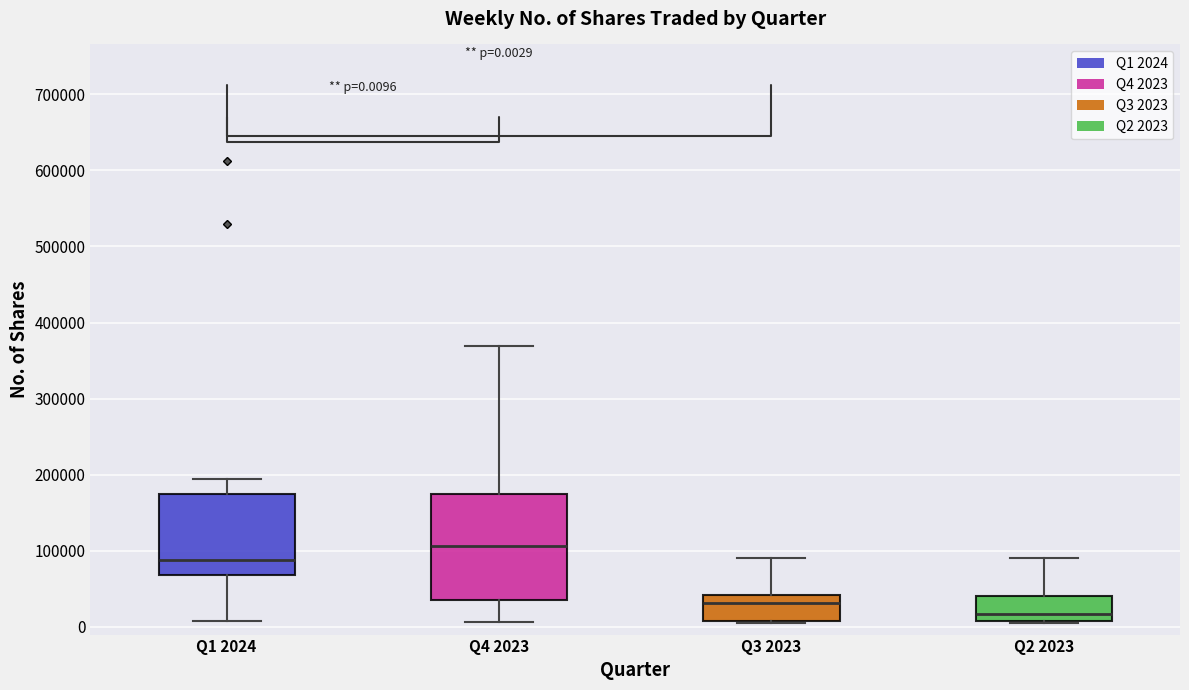

Which box is the tallest, from its lower edge to its upper edge?

Q4 2023